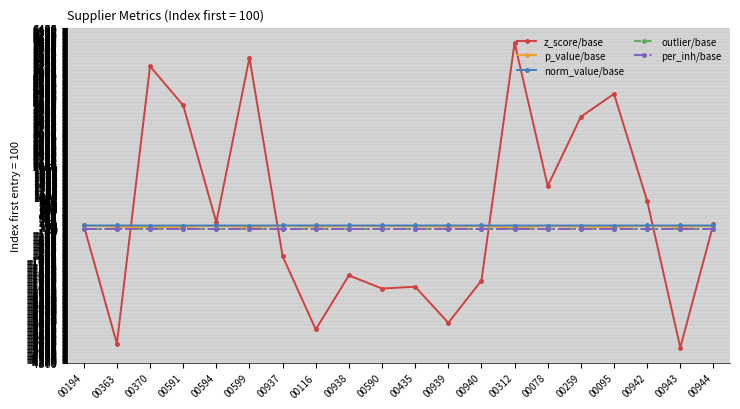

What is the maximum value shown in the chart?

5962.1